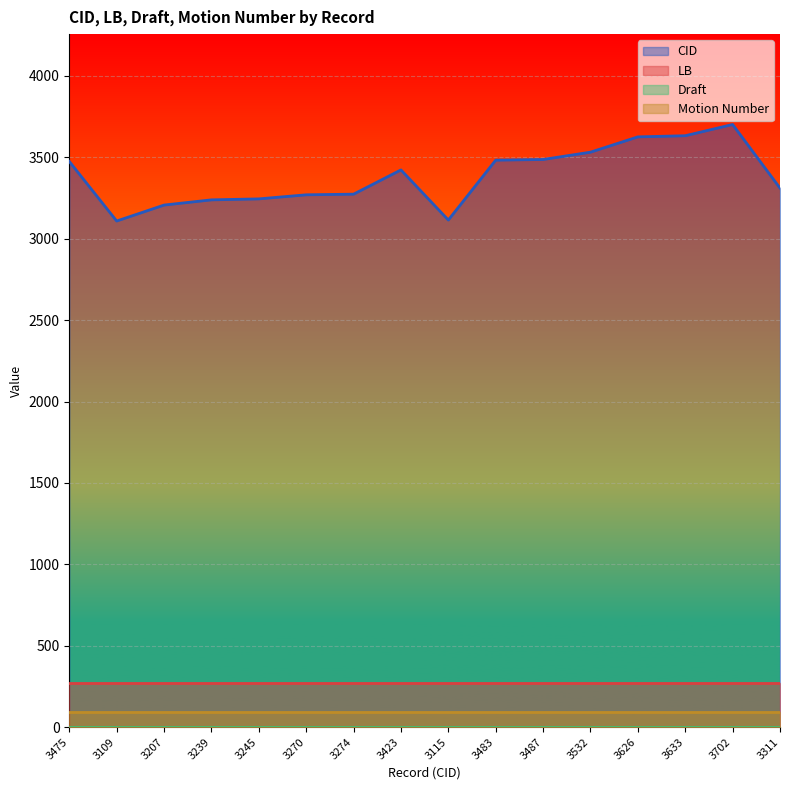

What is the value of the Draft point at the 4th from the left?

2